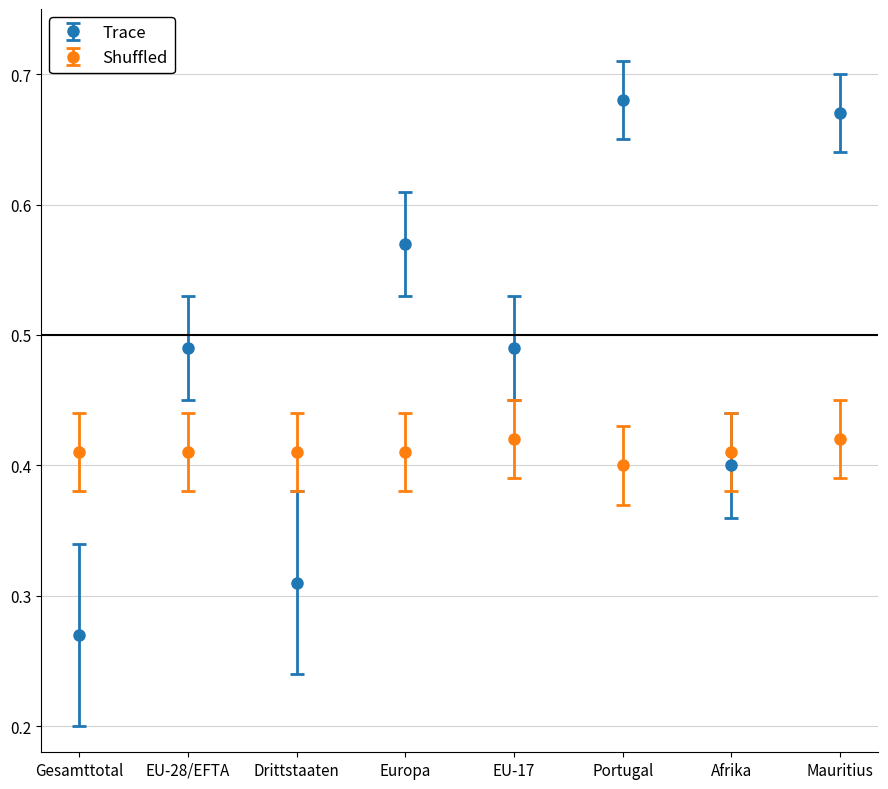

Between EU-17 and Afrika, which series saw the biggest shift?

Trace